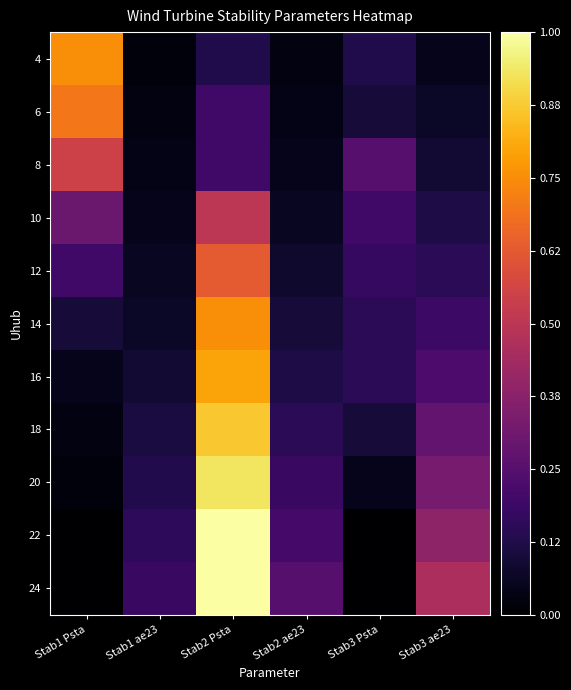

How many data points does each series have?

6